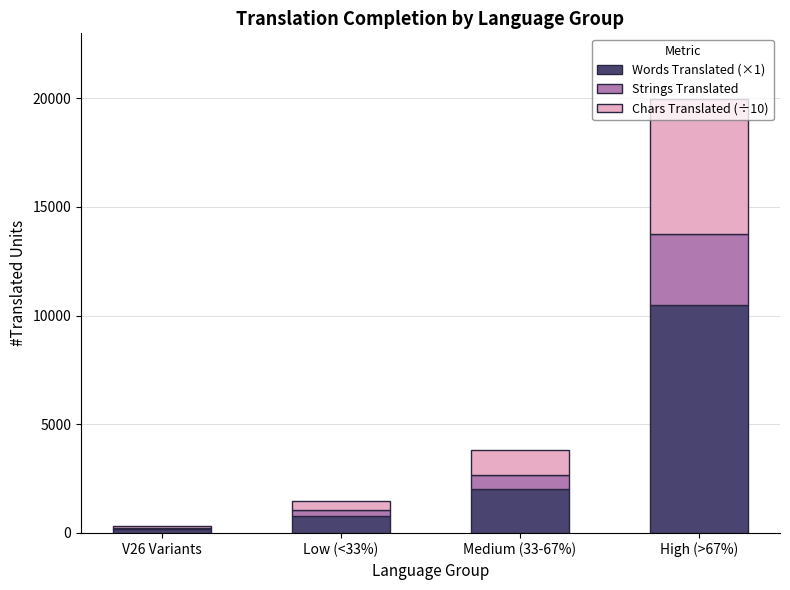

What is the total value across all series at High (>67%)?

19985